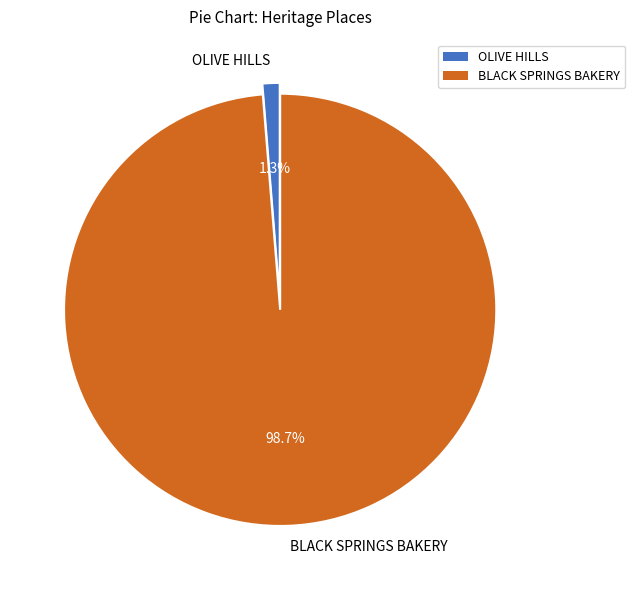

How many slices are in this pie chart?

2